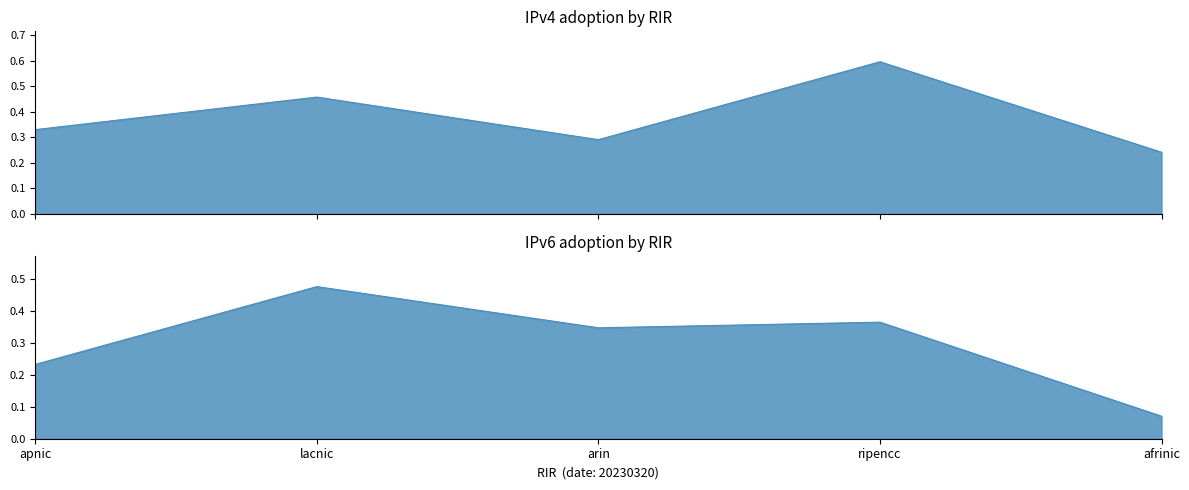

Rank the series at arin from highest to lowest value.

IPv6 adoption, IPv4 adoption